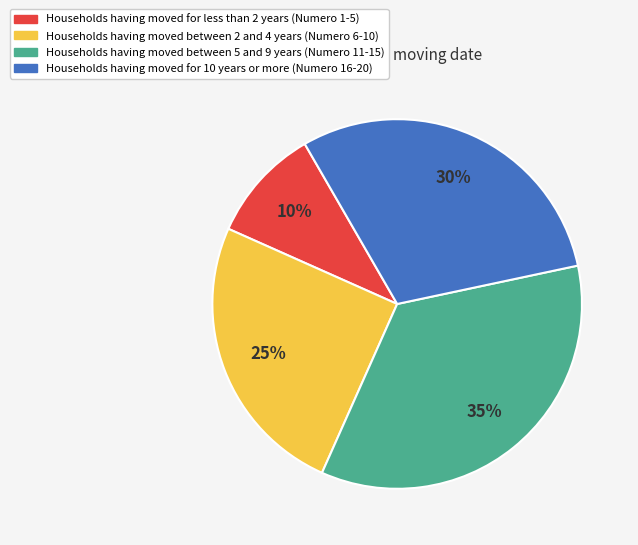

To the nearest percent, what is the average slice percentage?

25%